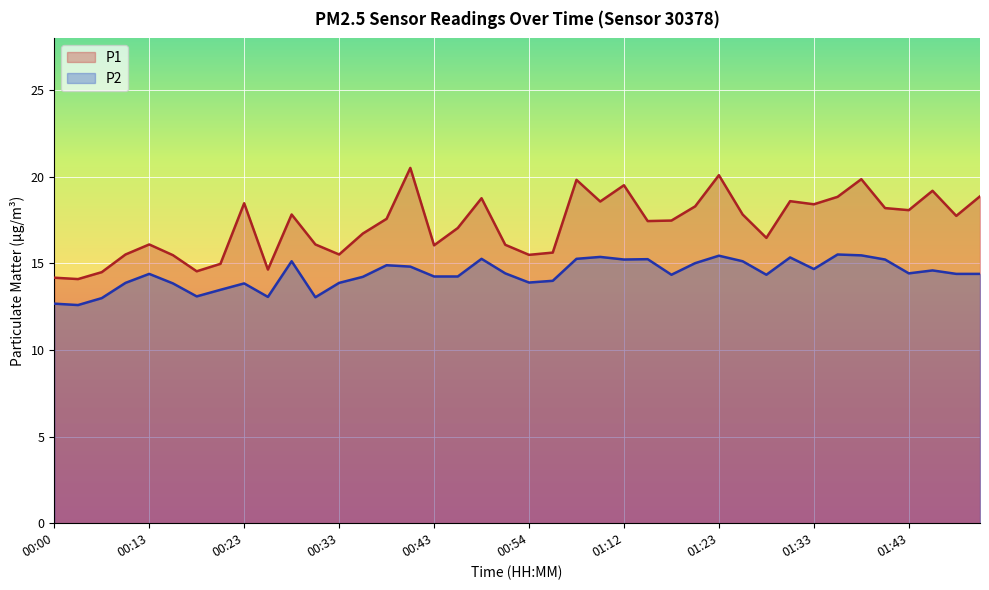

At which label does P2 first exceed 14?

00:13